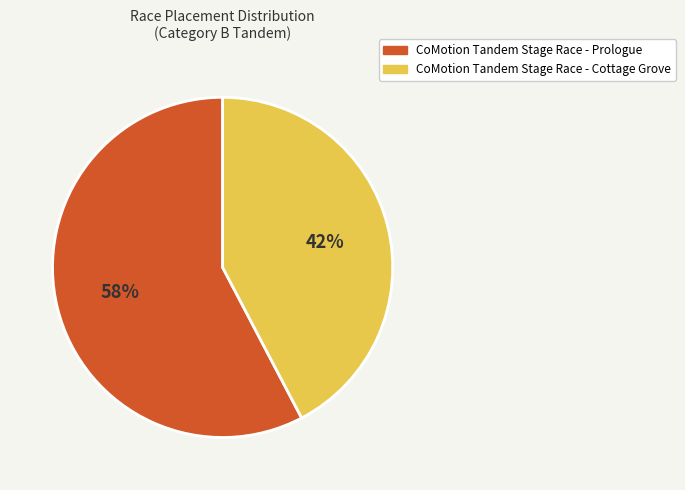

To the nearest percent, what portion does CoMotion Tandem Stage Race - Prologue represent?

58%